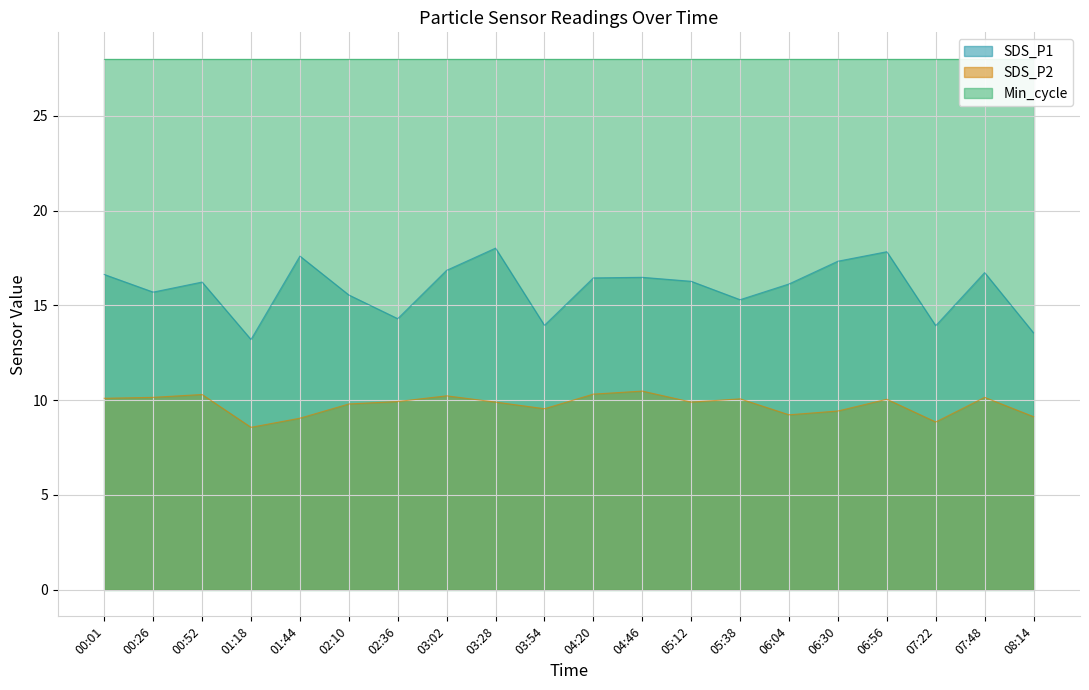

What is the sum of the SDS_P1 values at 03:54 and 03:28?

32.0